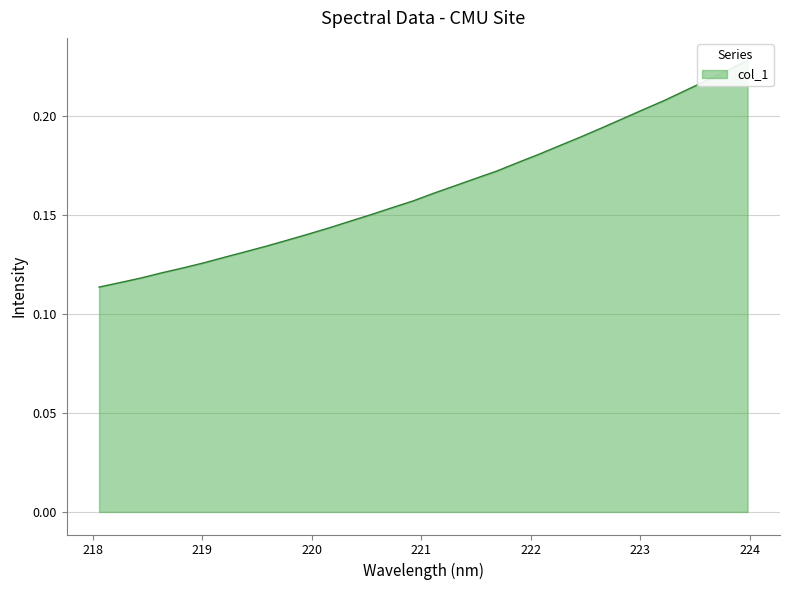

What is the label of the 23rd point from the right?

219.7801